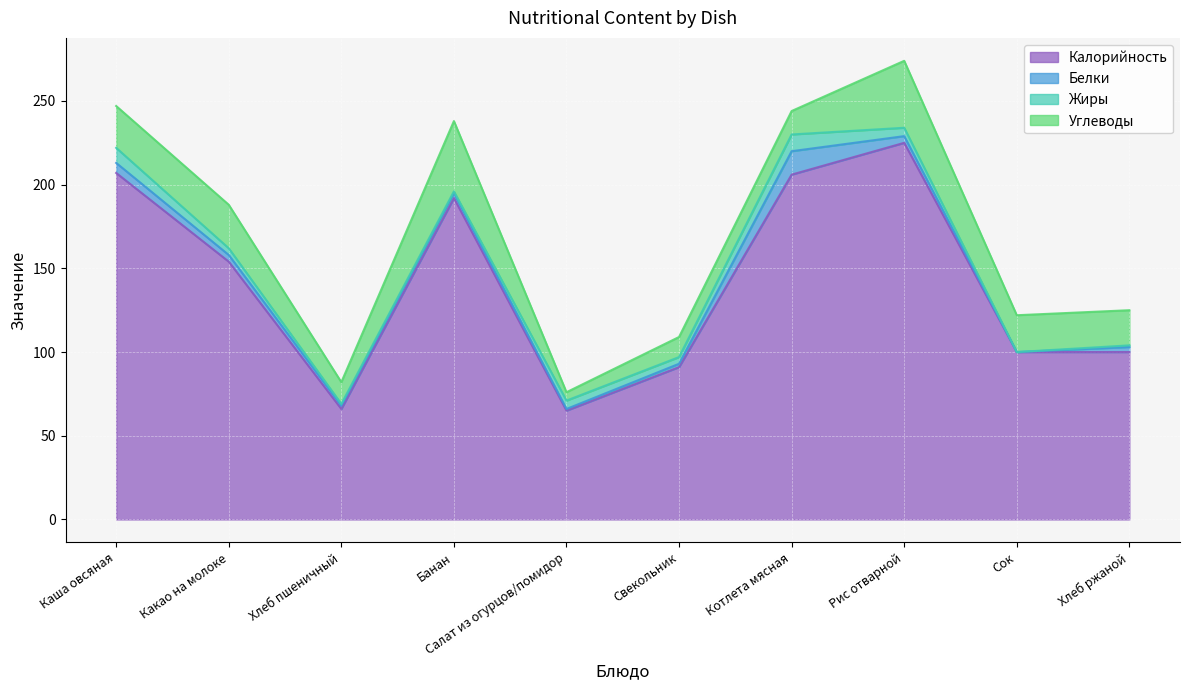

What is the difference between the maximum and second lowest values in the Калорийность series?

159